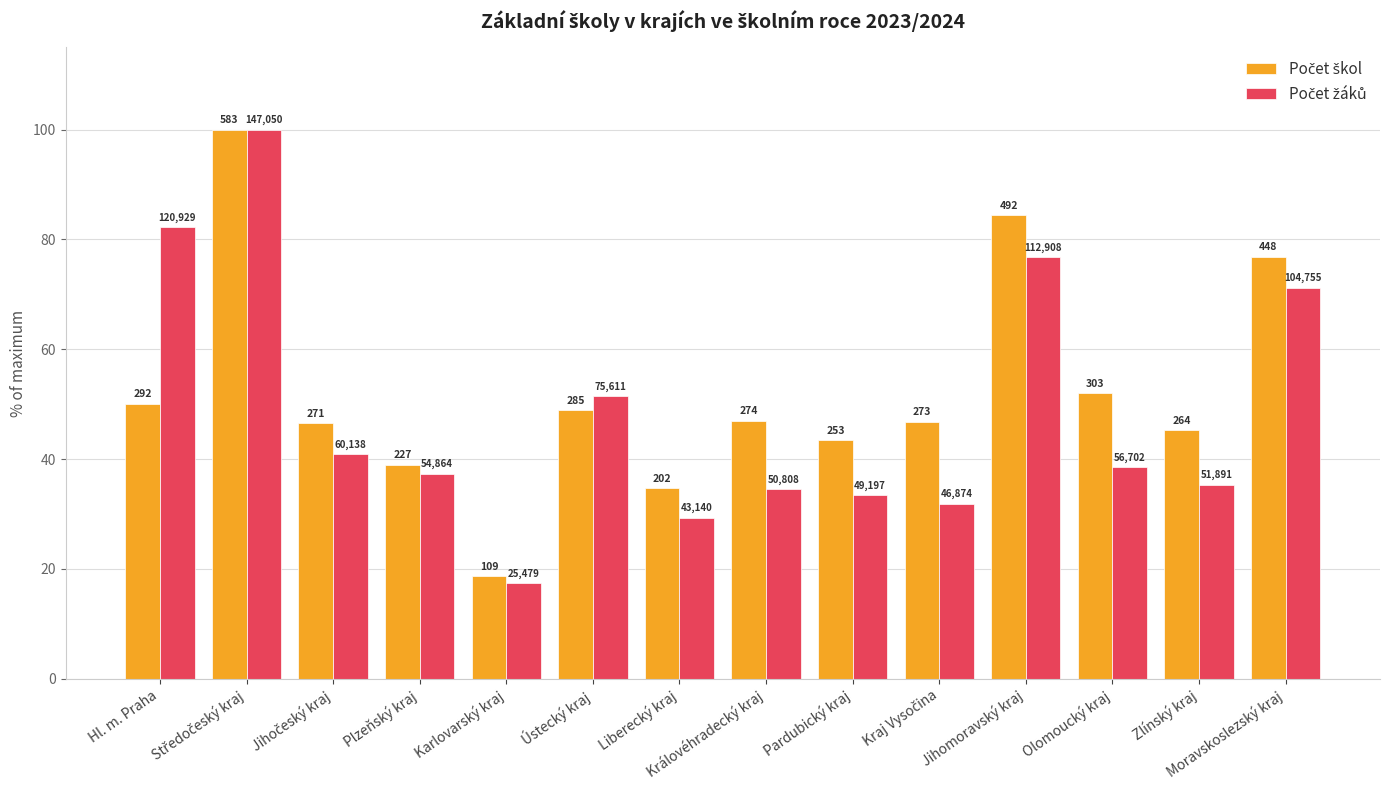

Does the chart contain stacked bars?

No